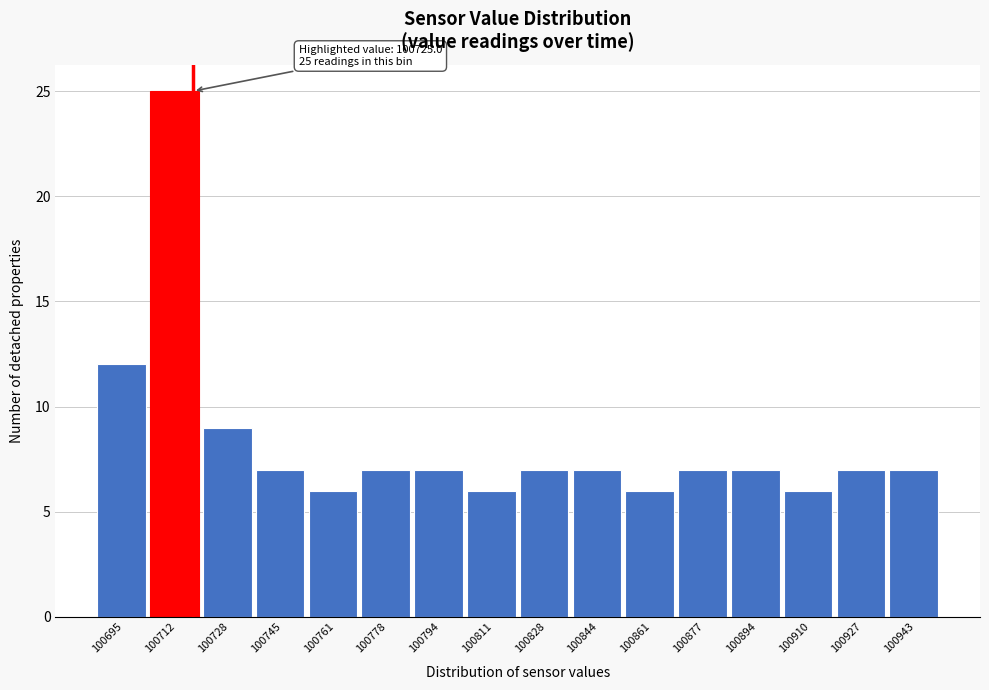

Reading right to left, what are all the values shown in this chart?

100943=7	100927=7	100910=6	100894=7	100877=7	100861=6	100844=7	100828=7	100811=6	100794=7	100778=7	100761=6	100745=7	100728=9	100712=25	100695=12